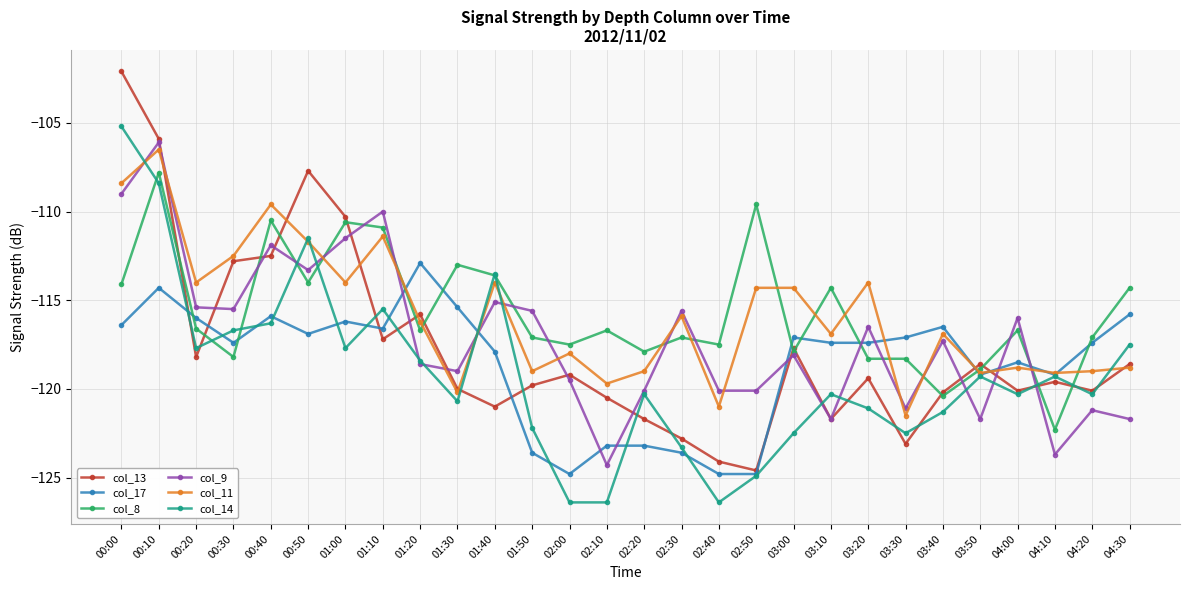

Where is col_14 nearest to the value -115?

01:10